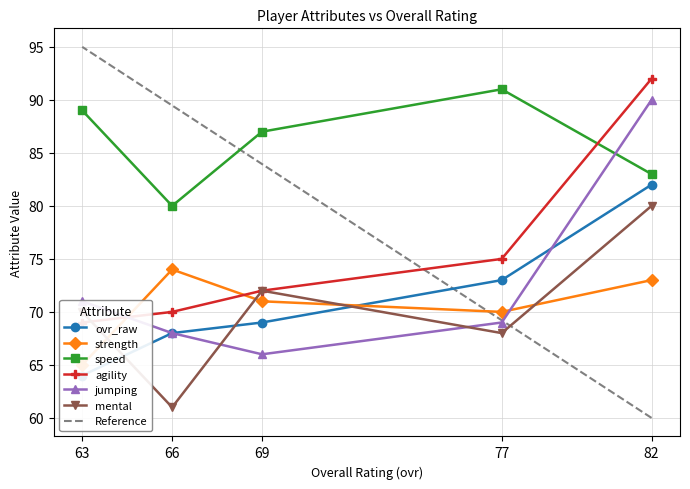

What is the spread (max minus min) of values at 63?

25